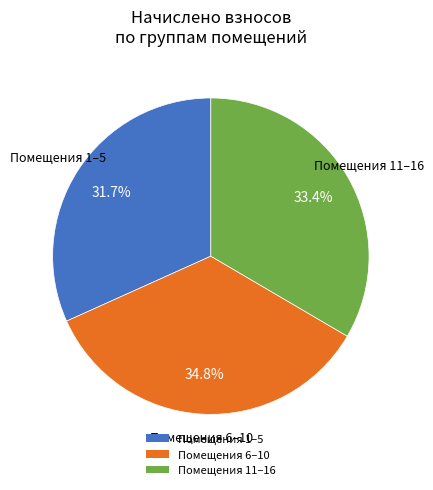

Which slice is the largest?

Помещения 6–10